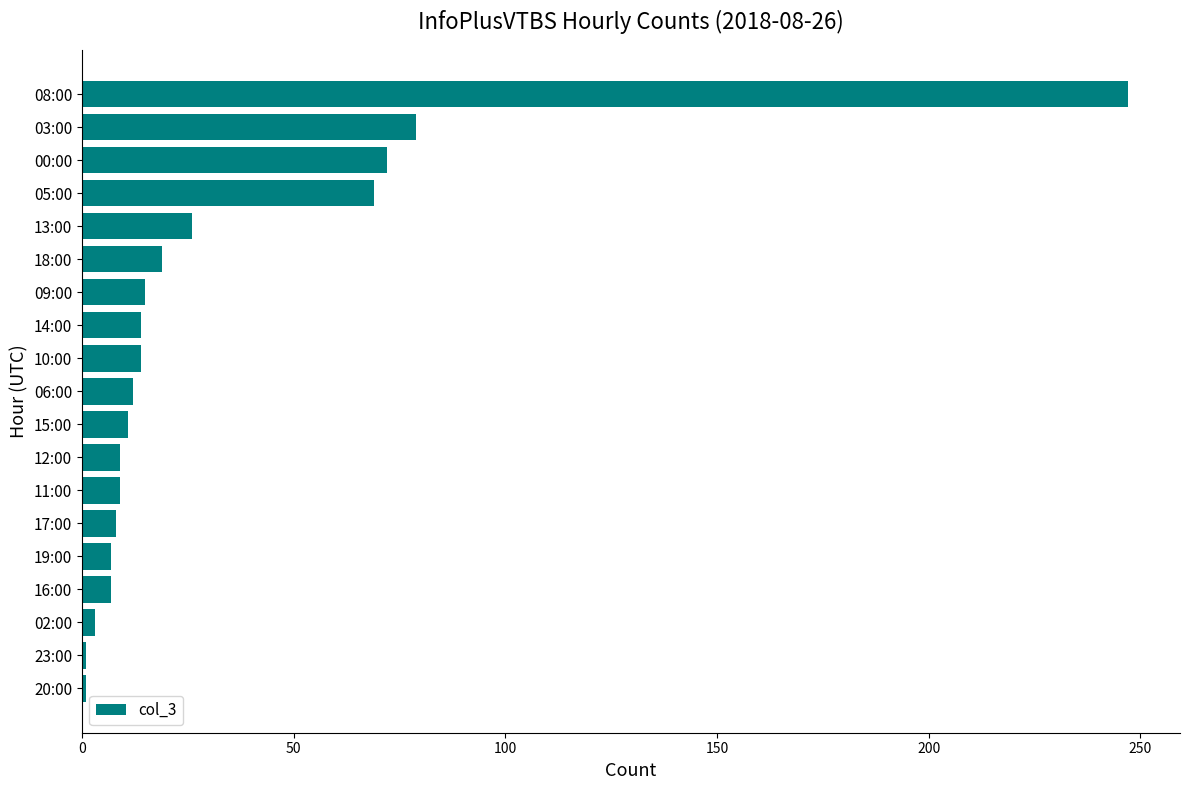

Where is the data nearest to the value 124?

03:00